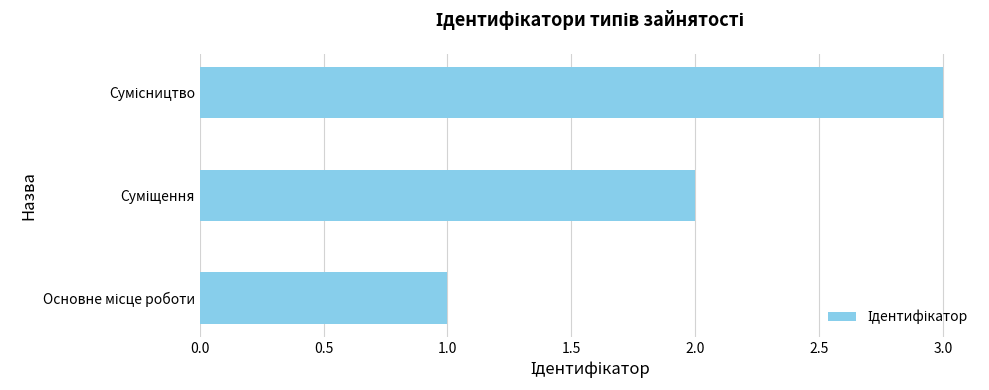

What is the greatest value displayed?

3